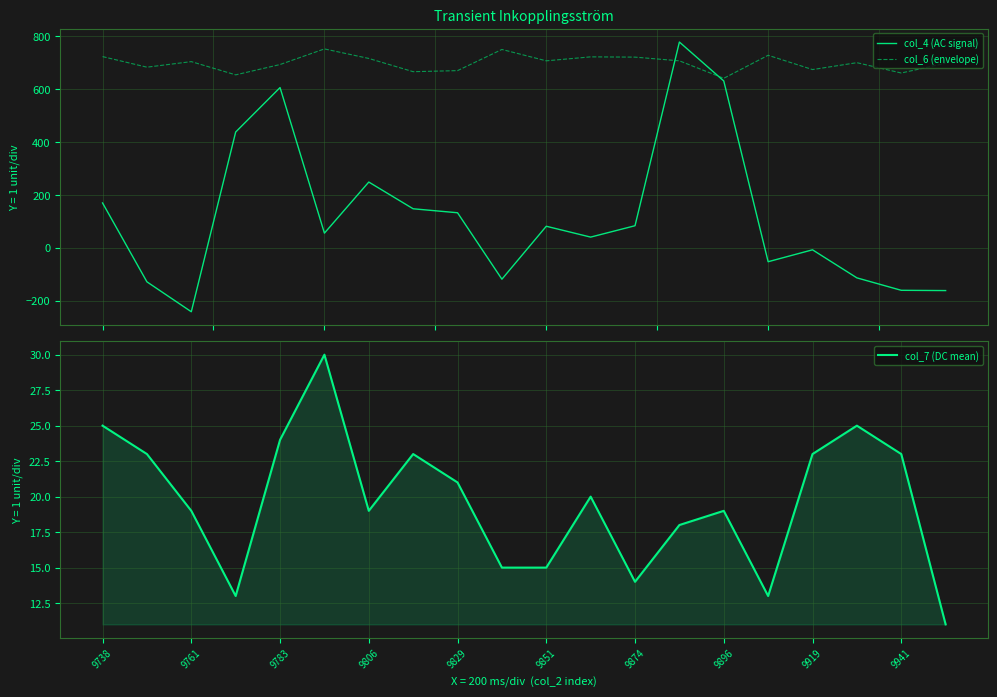

Is this an area chart (filled region under the line)?

No